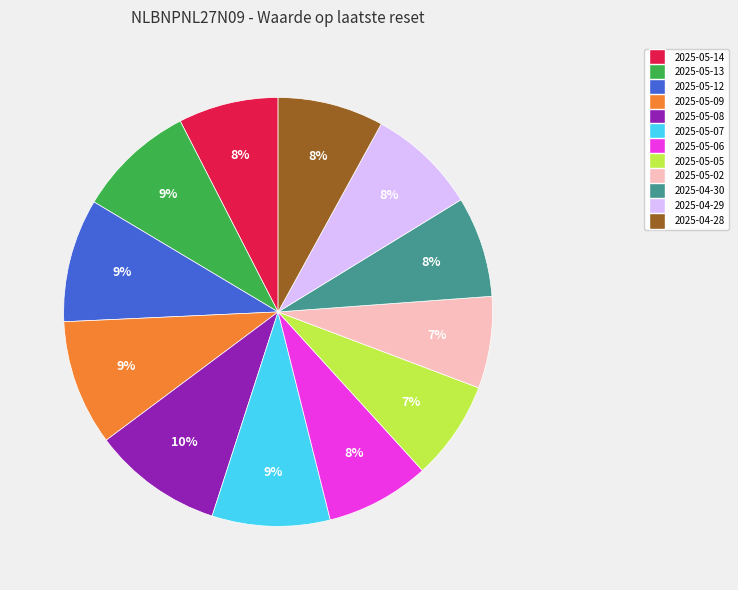

Combined, do 2025-05-08 and 2025-05-02 account for over 50%?

No